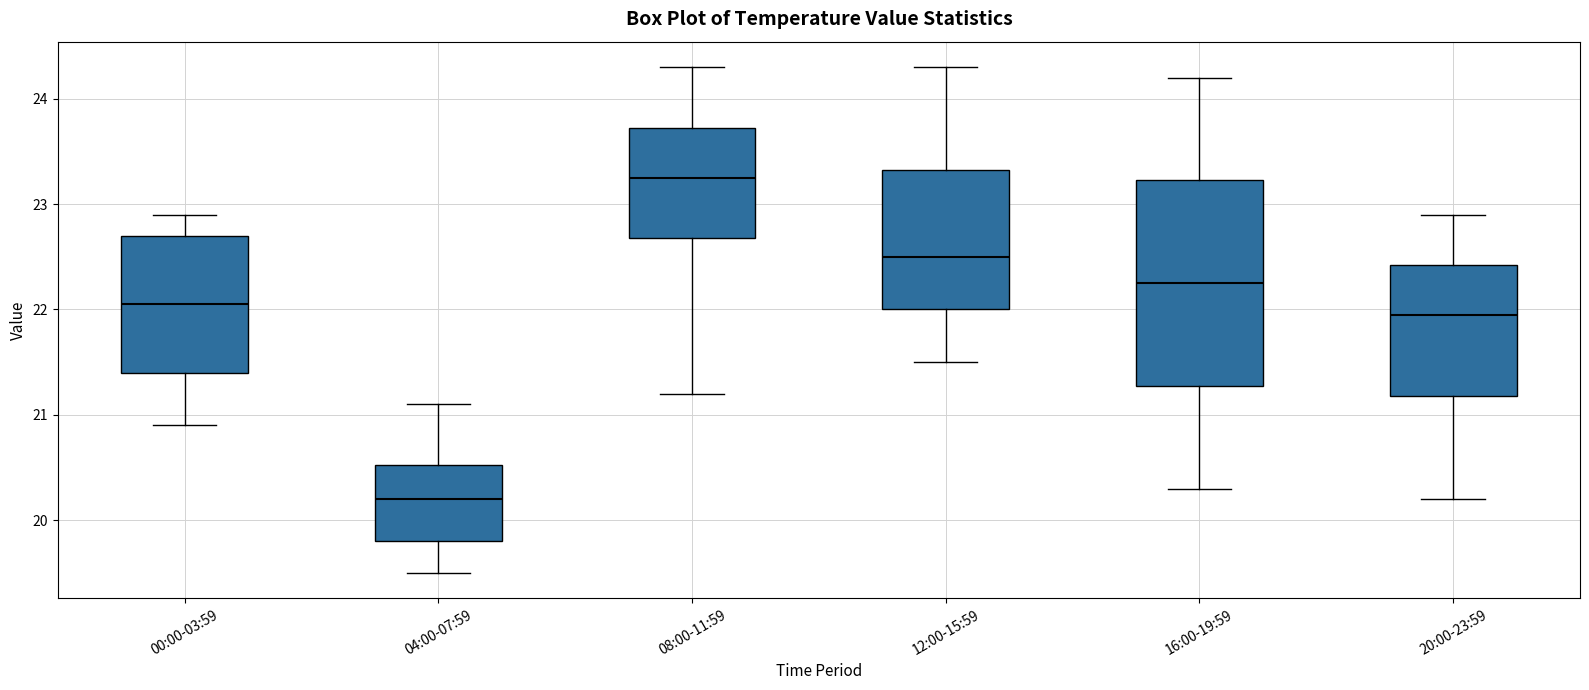

Comparing the boxes themselves (not the whiskers), which one is the tallest?

16:00-19:59